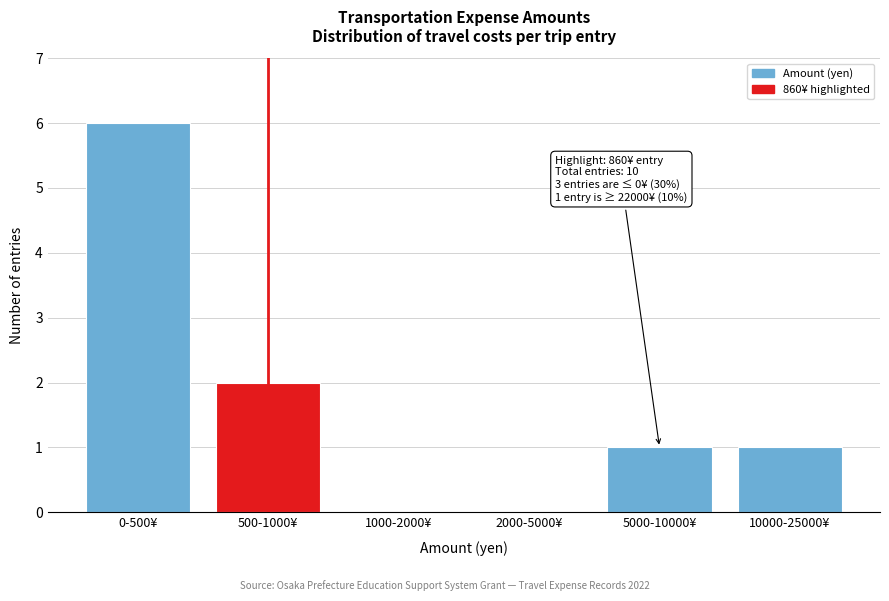

Reading left to right, transcribe all the data shown in this chart.

0-500¥=6	500-1000¥=2	1000-2000¥=0	2000-5000¥=0	5000-10000¥=1	10000-25000¥=1